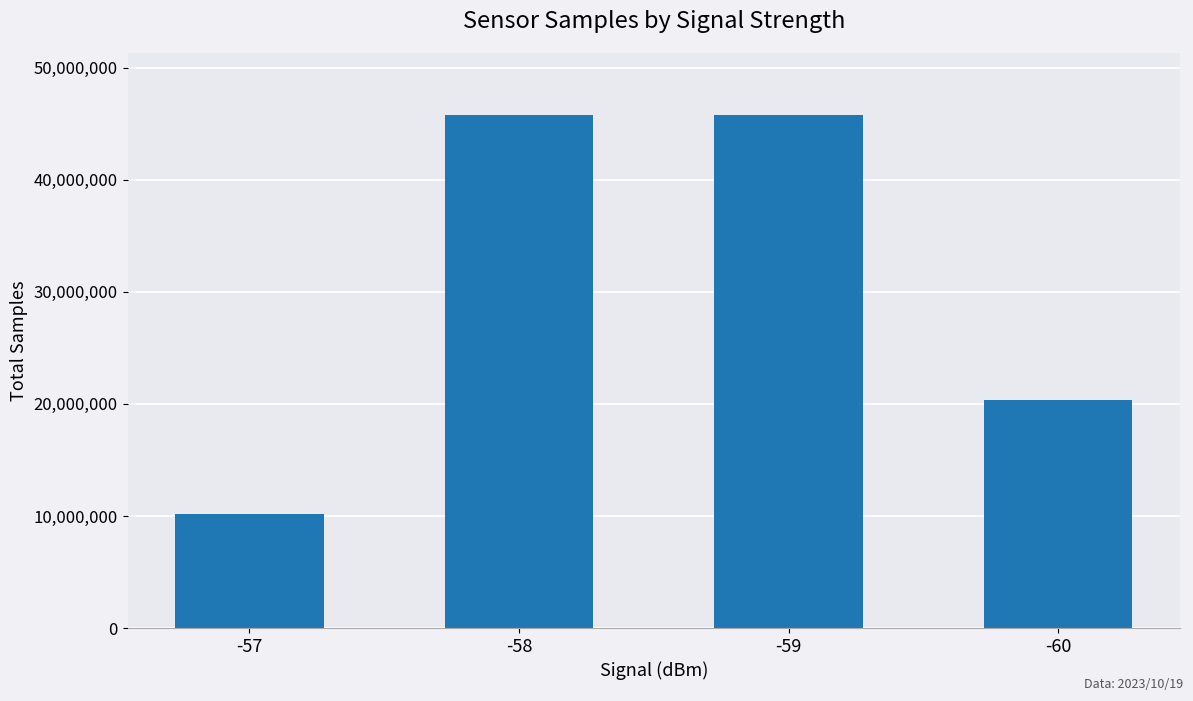

What is the value of the 4th bar from the left?

20363737